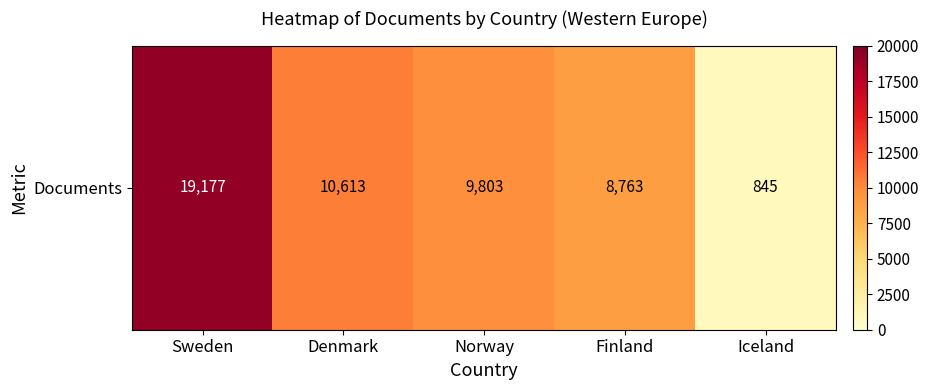

Between Norway and Denmark, which is larger?

Denmark